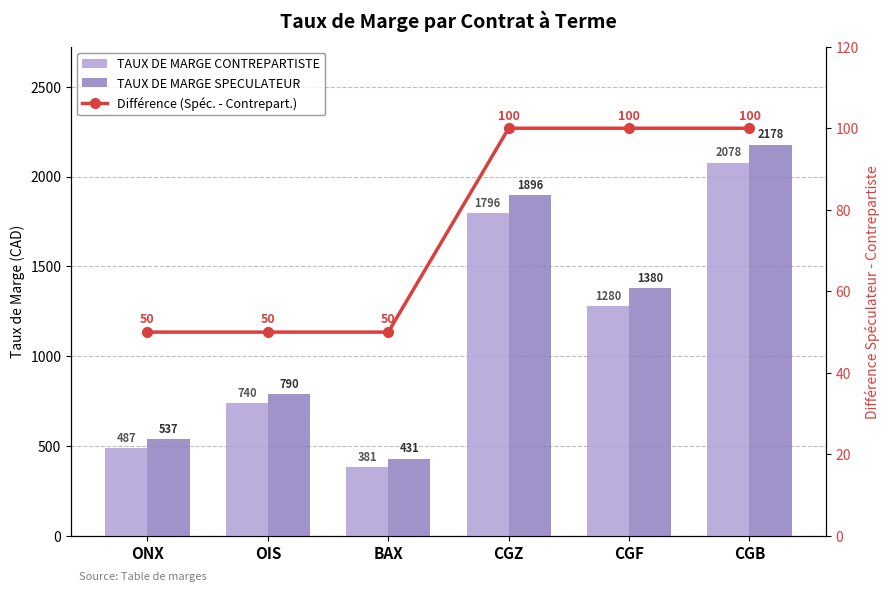

Which has a higher value, CGB or CGF?

CGB